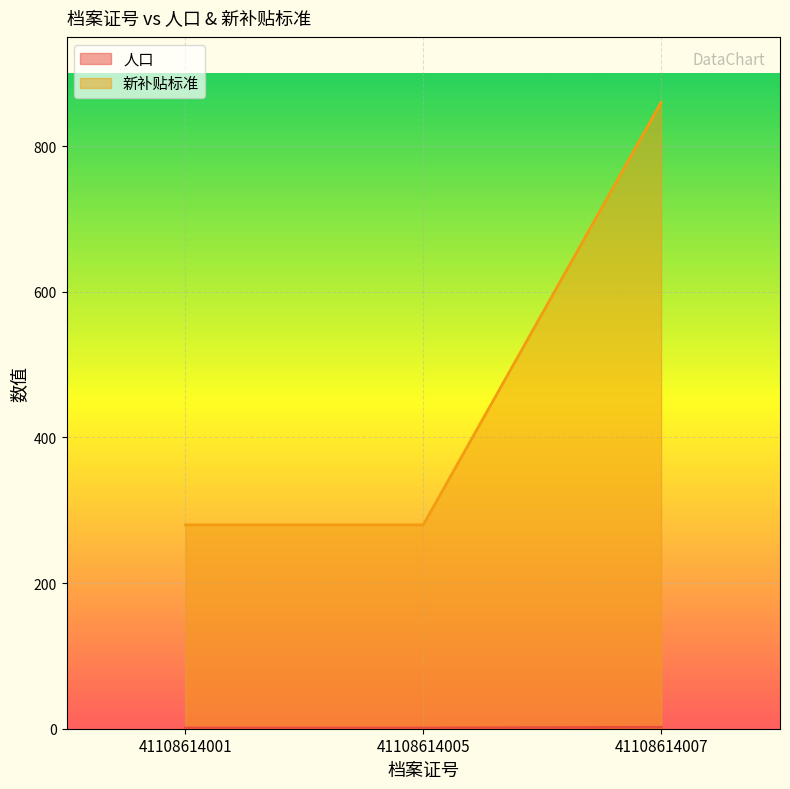

Which has a higher value, 41108614001 or 41108614005?

41108614001